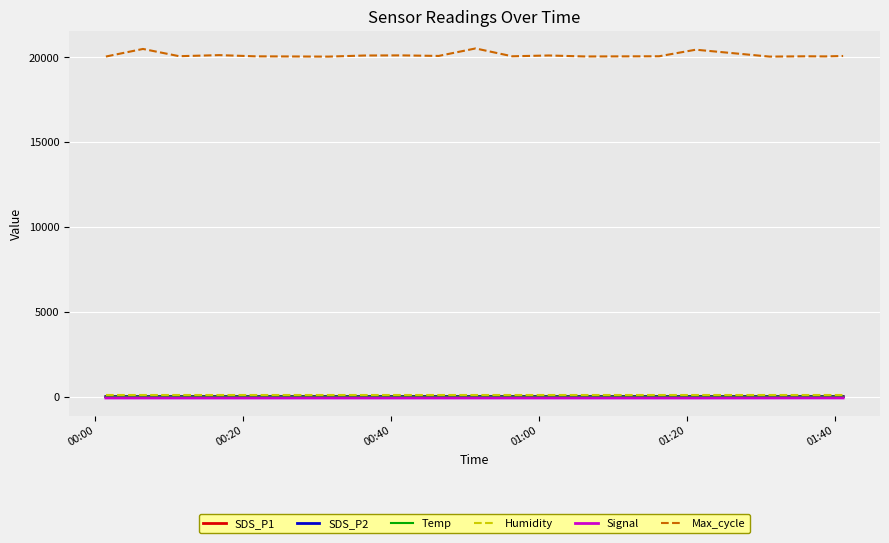

Which series has the largest total across all categories?

Max_cycle